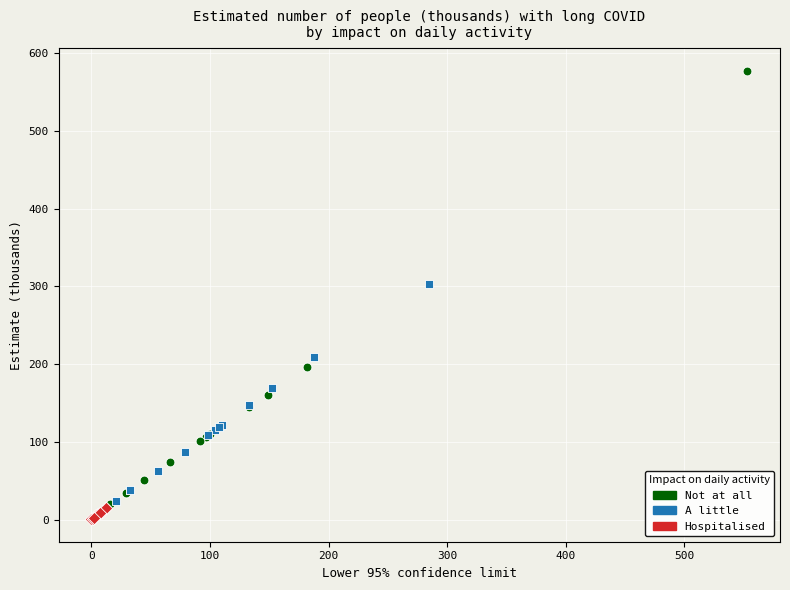

Which series has the widest spread of Y values?

Not at all